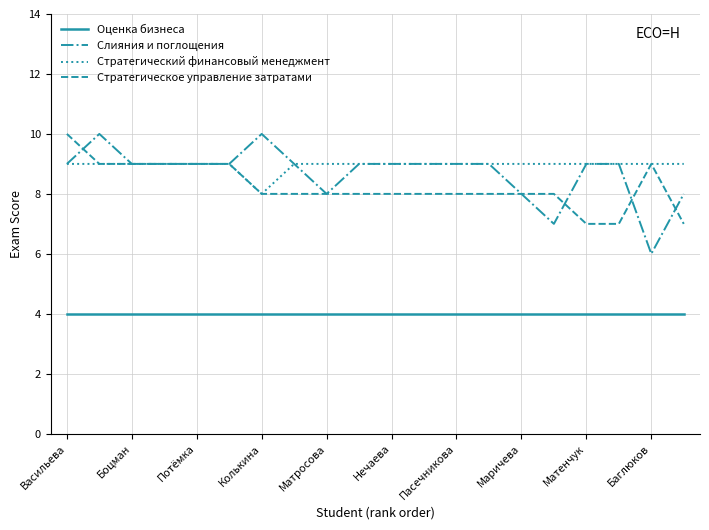

What is the minimum value shown in the chart?

4